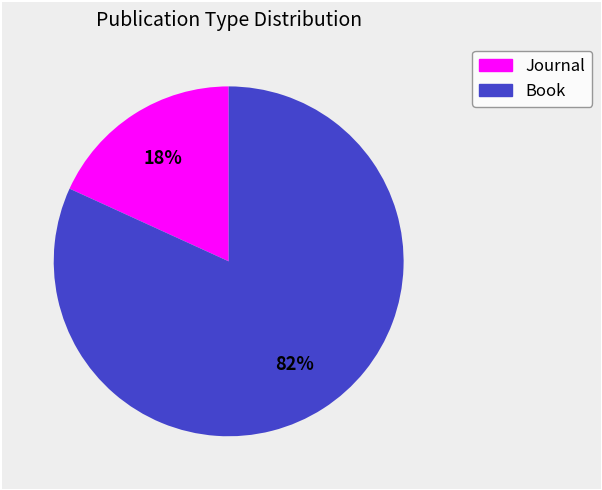

Is there any slice that represents more than half of the pie?

Yes